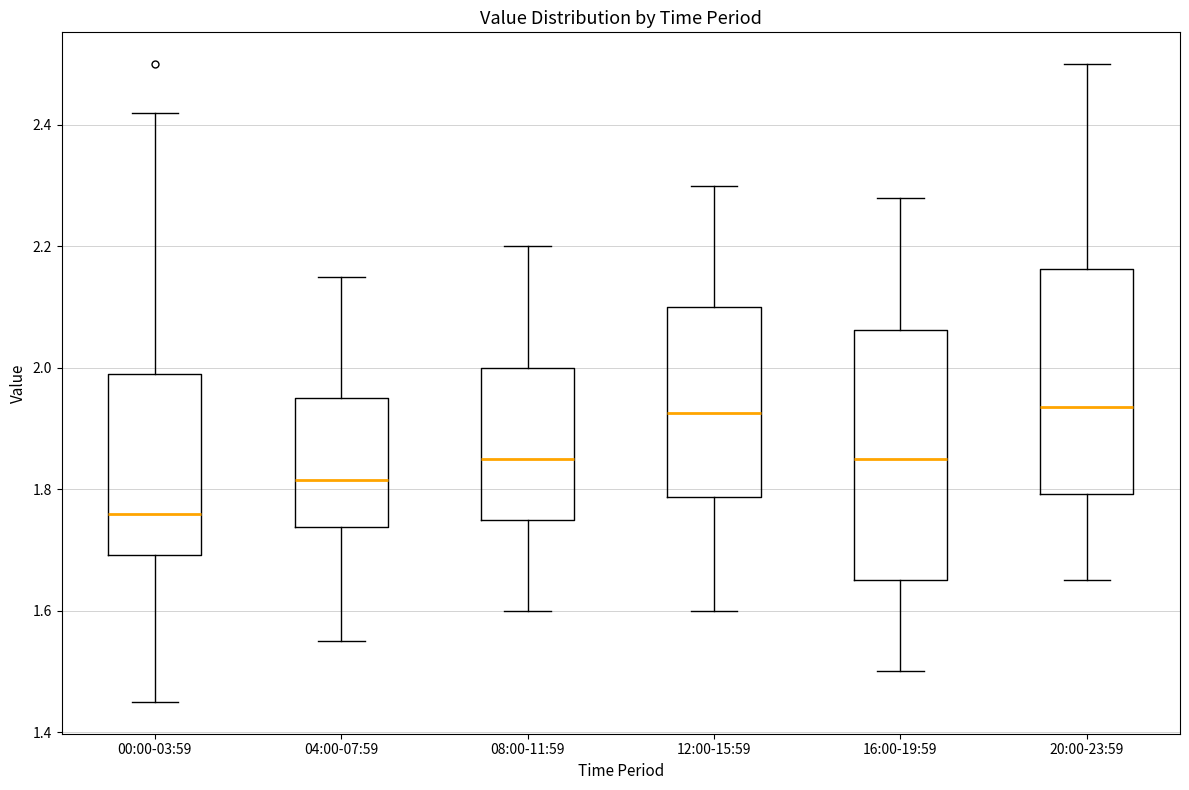

Reading left to right, transcribe this box plot: for each box, give where its median line is, the range the box spans, and where its two whiskers end, as read against the y-axis. The values are not printed on the chart, so give them approximately, as read against the axis.

00:00-03:59: median 1.76, box 1.70 to 2.00, whiskers 1.46 to 2.42
04:00-07:59: median 1.82, box 1.74 to 1.96, whiskers 1.56 to 2.16
08:00-11:59: median 1.86, box 1.76 to 2.00, whiskers 1.60 to 2.20
12:00-15:59: median 1.92, box 1.78 to 2.10, whiskers 1.60 to 2.30
16:00-19:59: median 1.86, box 1.66 to 2.06, whiskers 1.50 to 2.28
20:00-23:59: median 1.94, box 1.80 to 2.16, whiskers 1.66 to 2.50